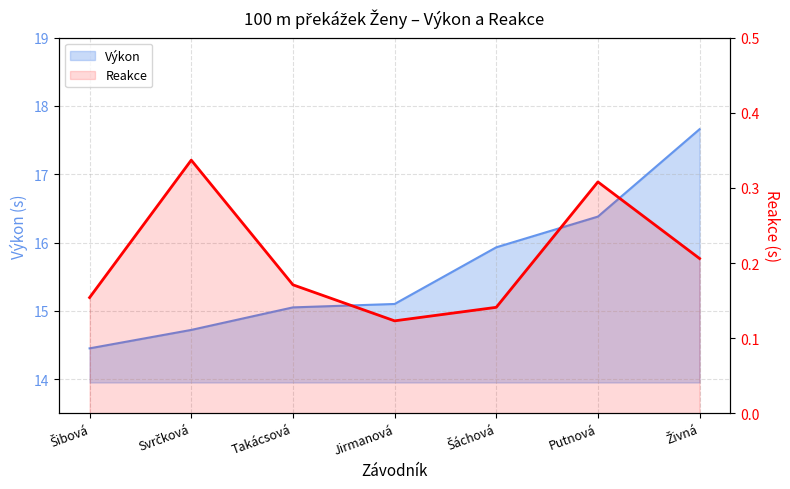

What is the label of the 2nd point from the left?

Svrčková